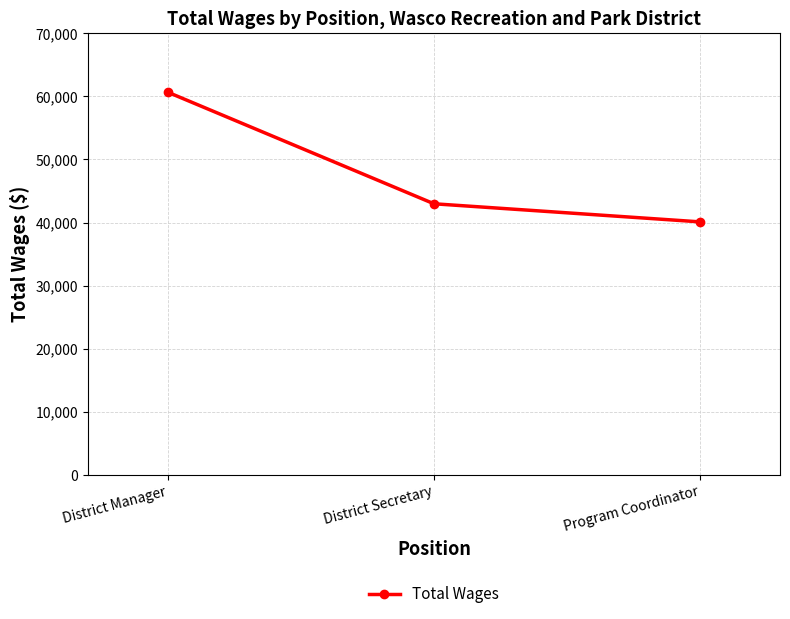

Reading right to left, extract all data points from this chart.

Program Coordinator=40113	District Secretary=42983	District Manager=60667